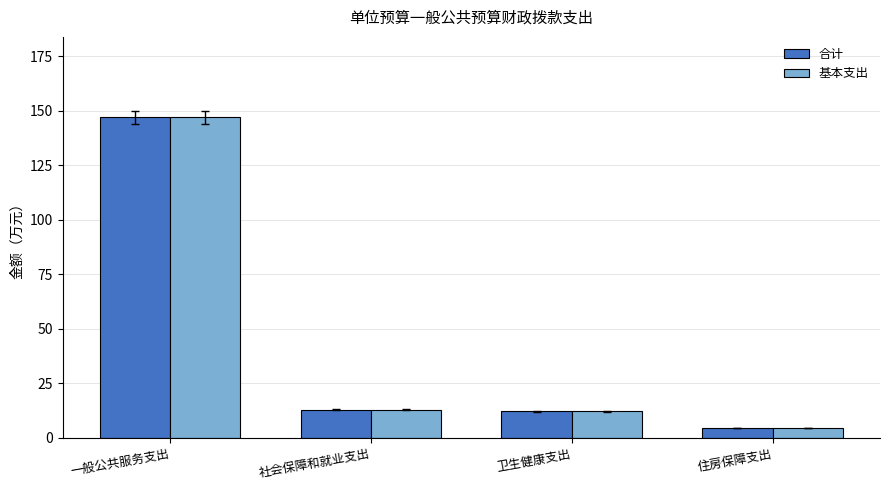

What is the greatest value displayed?

147.0